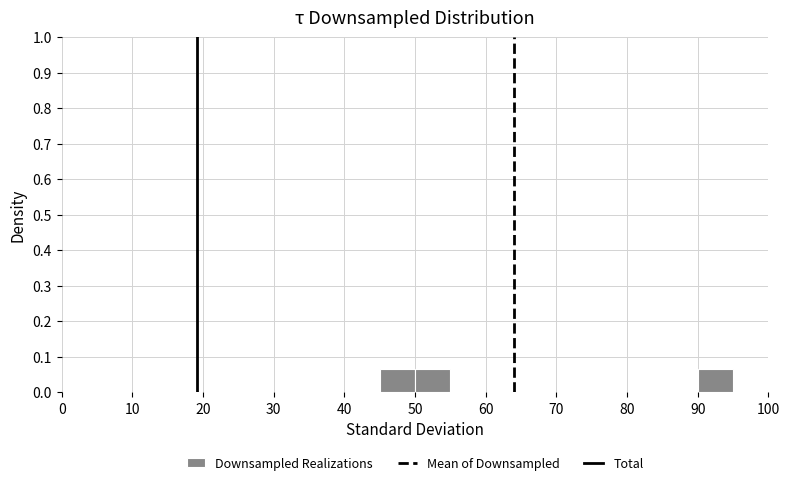

Reading left to right, transcribe this chart: for each bar, give the range it covers on the x-axis and its height. The values are not printed on the chart, so give them approximately, as read against the axis.

45 to 50: 0.07
50 to 55: 0.07
55 to 60: 0
60 to 65: 0
65 to 70: 0
70 to 75: 0
75 to 80: 0
80 to 85: 0
85 to 90: 0
90 to 95: 0.07